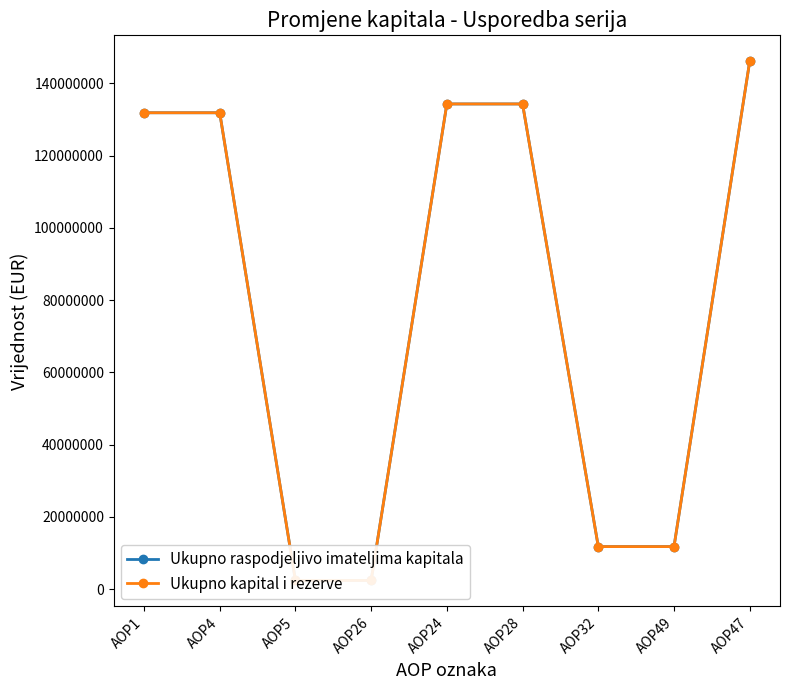

What is the maximum value shown in the chart?

146108786